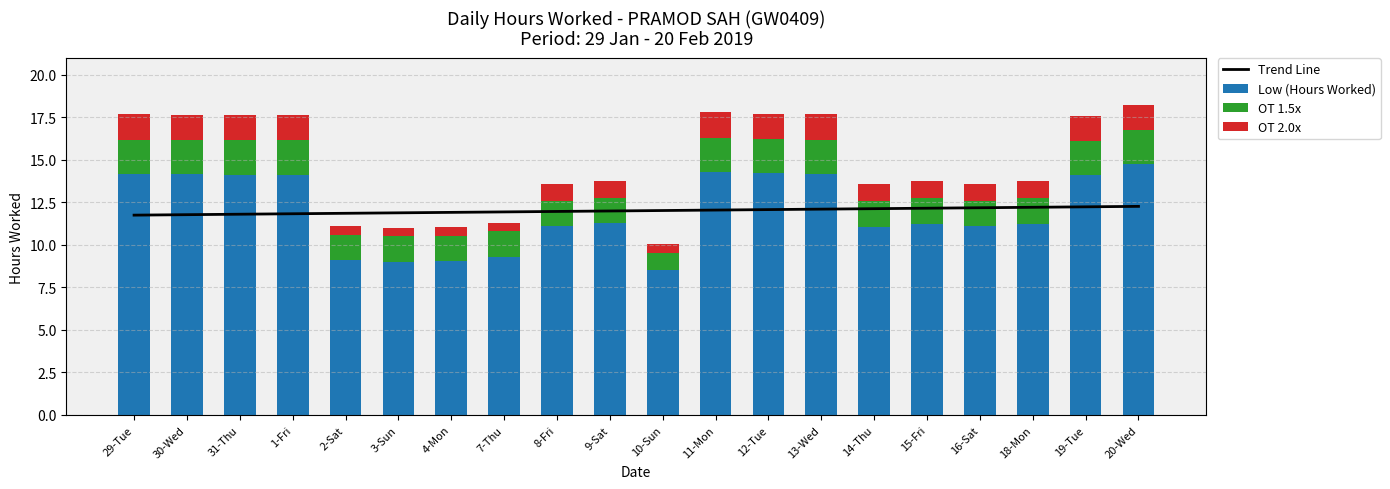

At 2-Sat, list the series in order from smallest to largest.

OT 2.0x, OT 1.5x, Low (Hours Worked), Trend Line